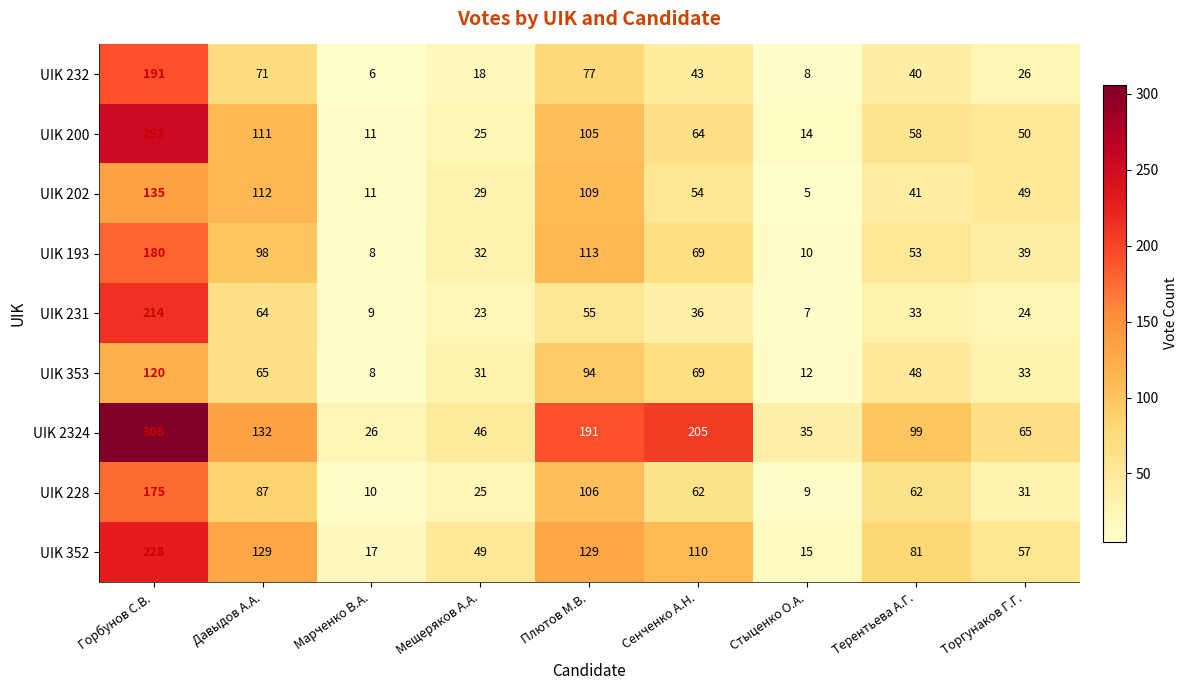

Count the number of categories in the chart.

9